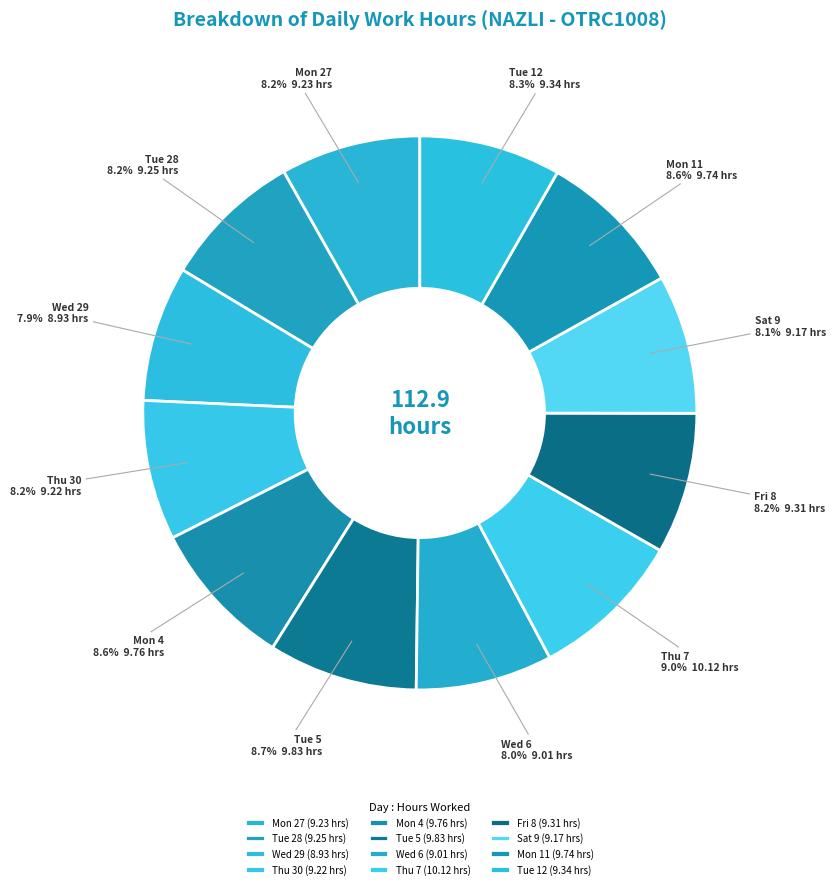

Do Mon 27 and Tue 28 together represent more than half of the pie?

No